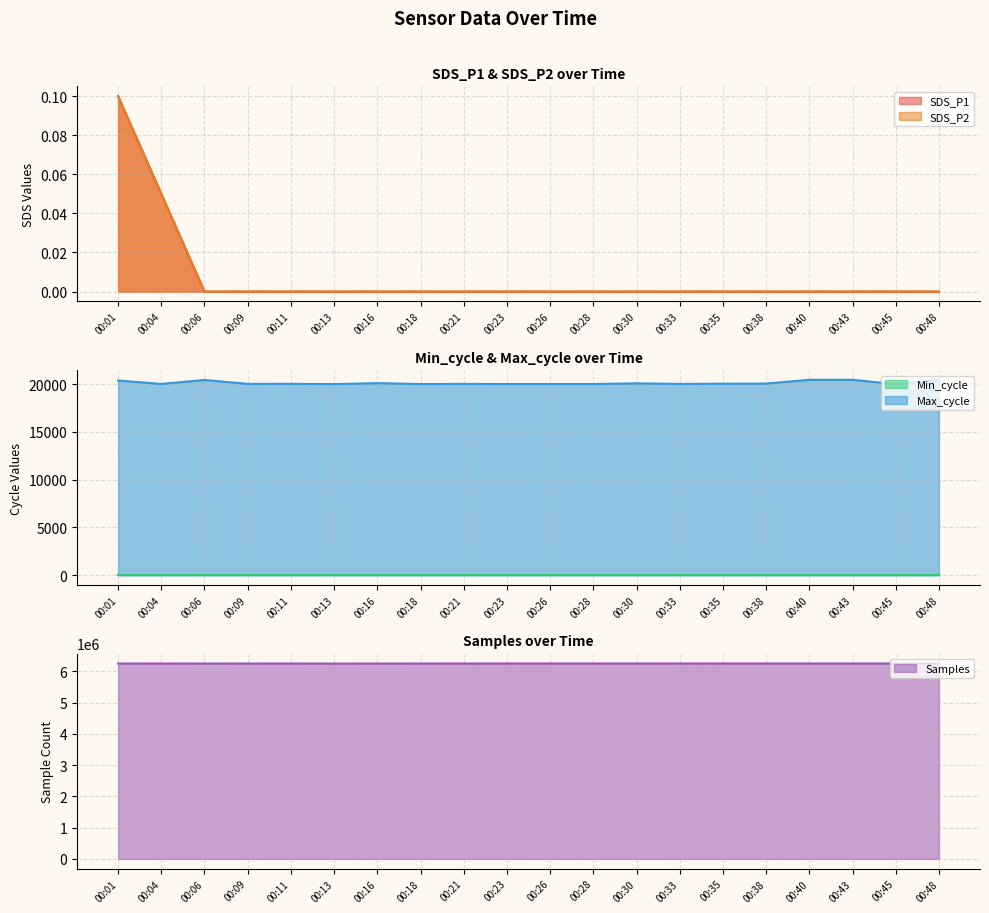

What is the value of the Samples point at the 5th from the left?

6249853.0